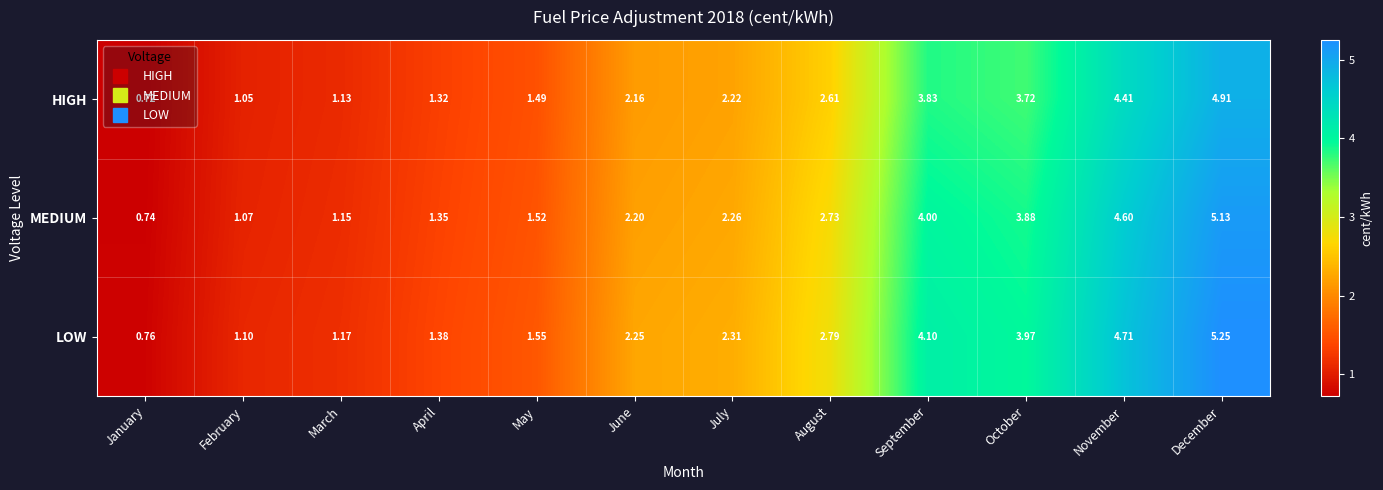

Which series has the largest total across all categories?

LOW